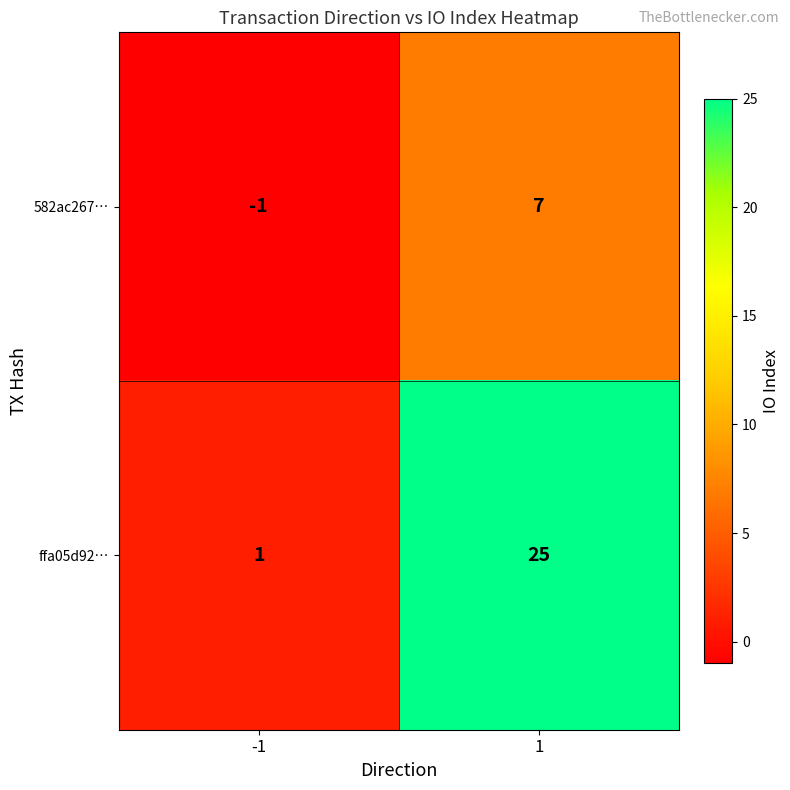

At how many categories does at least one series exceed 19?

1